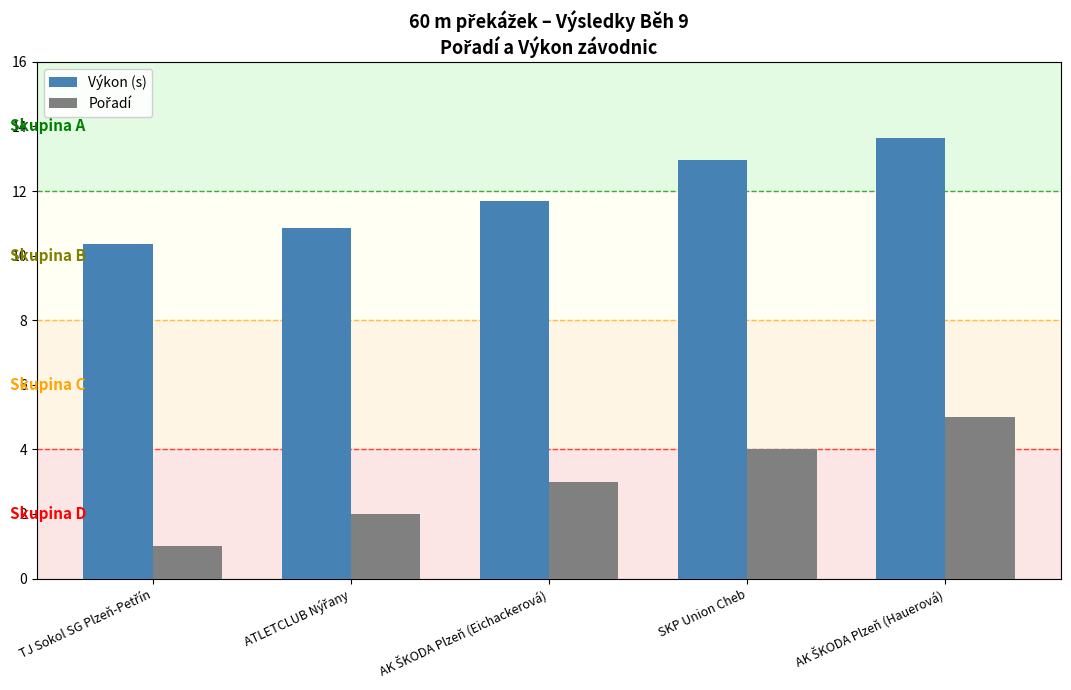

What is the difference between the maximum and minimum values in the Výkon (s) series?

3.3